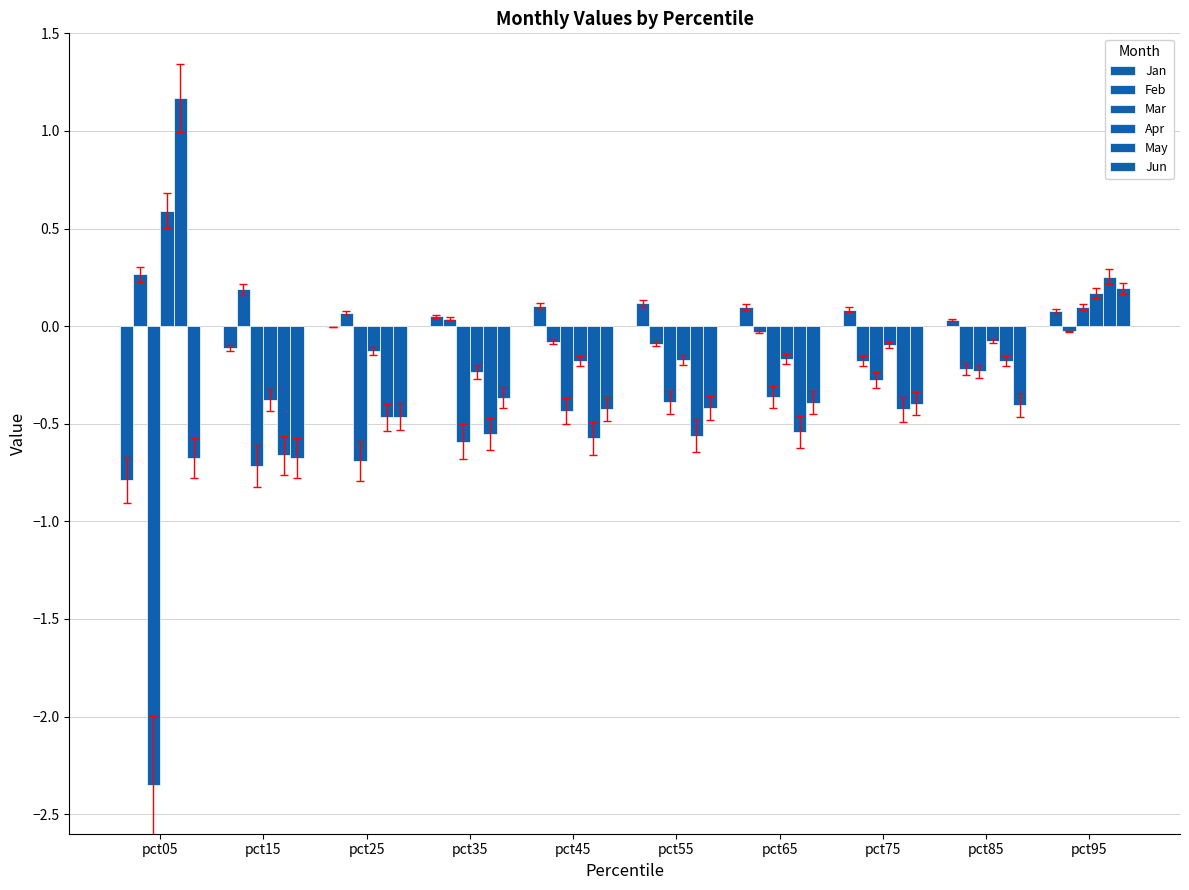

How many series are shown in this chart?

6